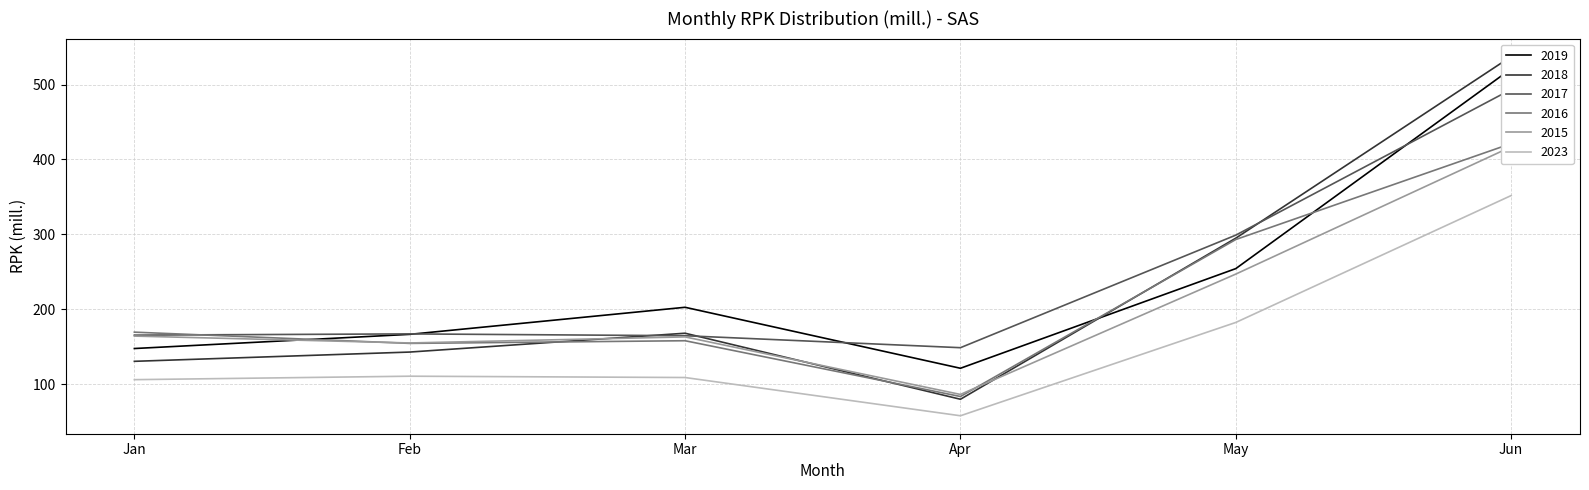

What is the difference between the 2015 values at May and Jun?

169.9